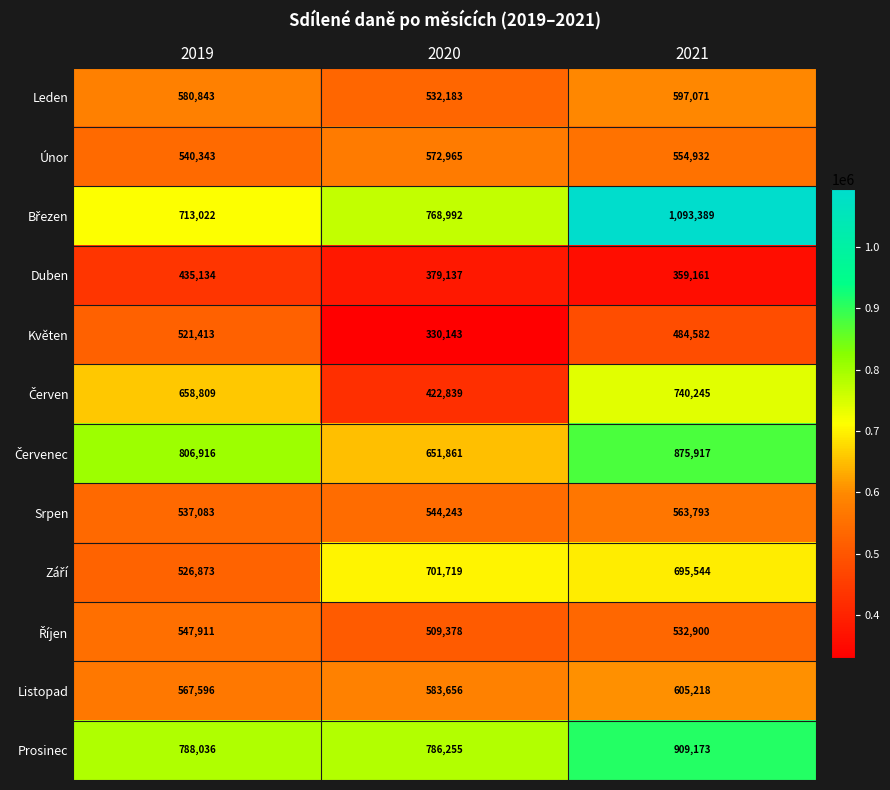

What is the sum of the Srpen values at 2020 and 2019?

1081326